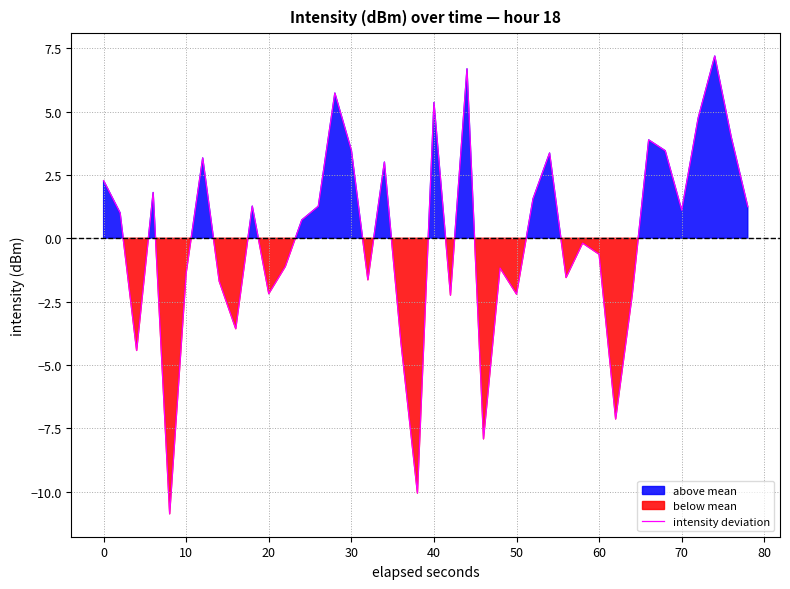

The value of intensity deviation at 10 is -0.6. True or false?

False